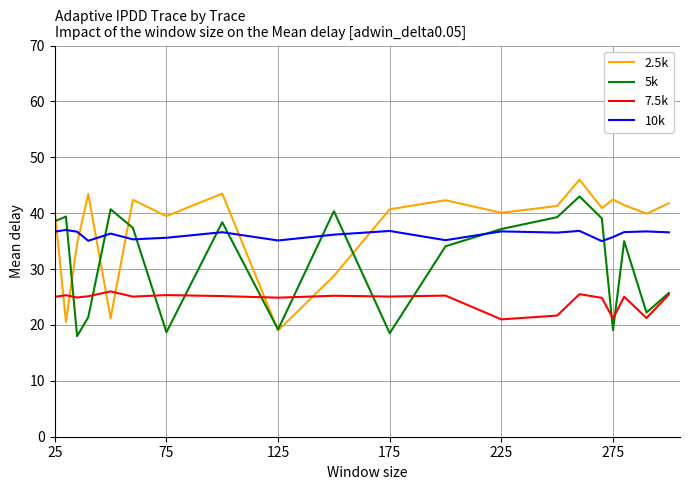

What is the difference between the second highest and second lowest values in the 2.5k series?

23.0